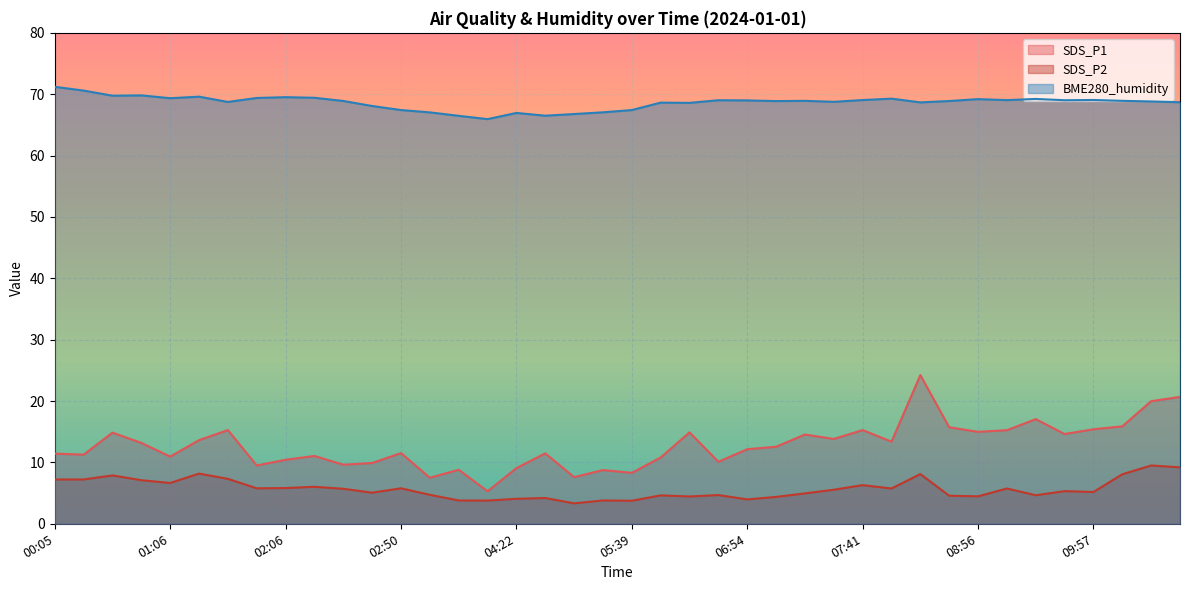

True or false: BME280_humidity has more than 1 interior local peaks.

True